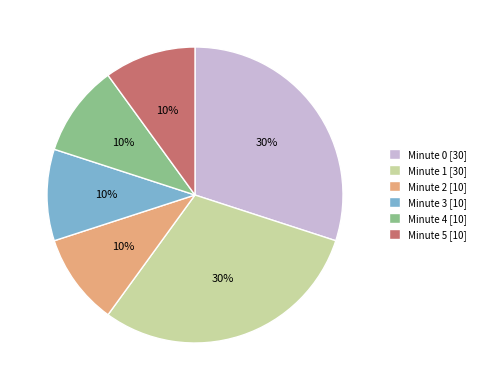

How many segments does this pie chart have?

6